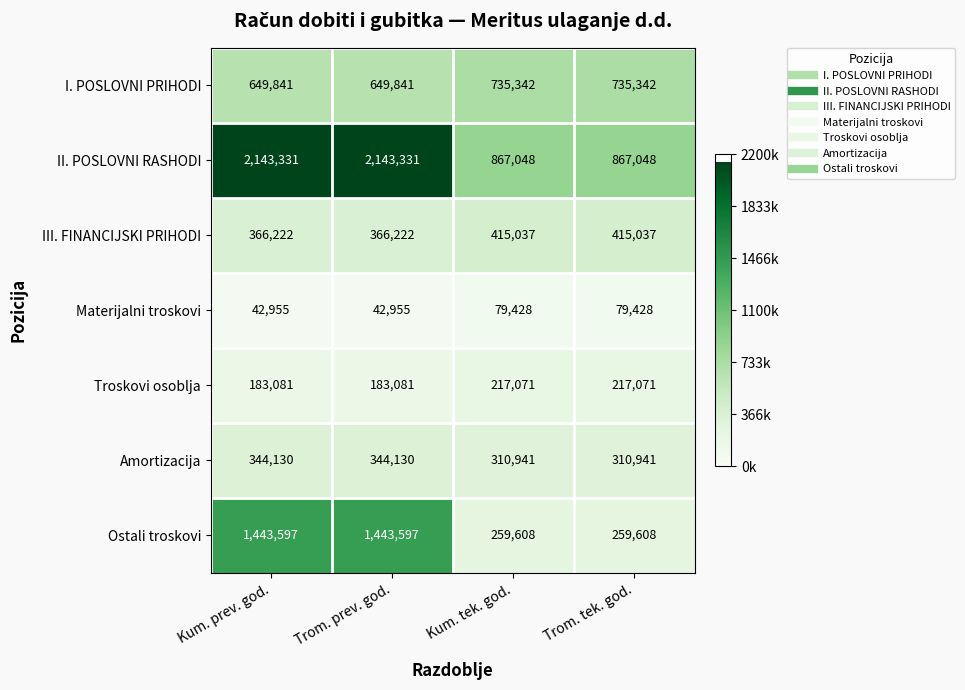

What is the spread (max minus min) of values at Kum. tek. god.?

787620